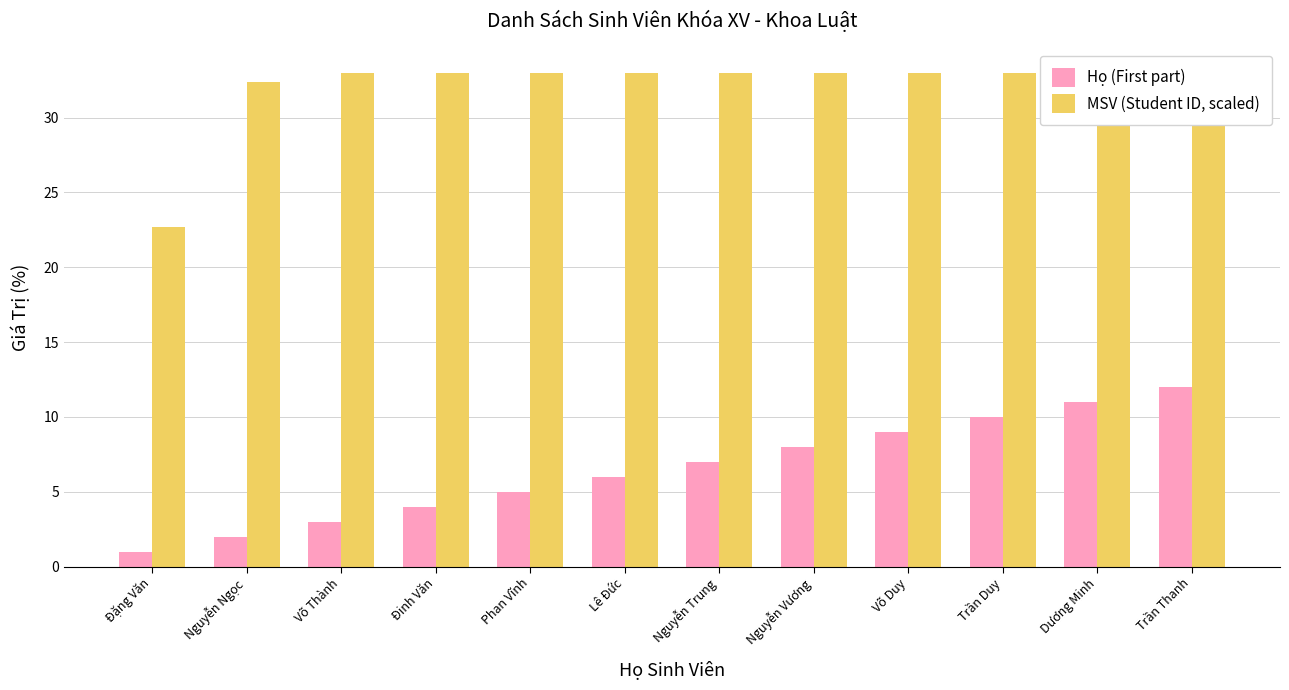

What is the spread (max minus min) of values at Dương Minh?

22.0